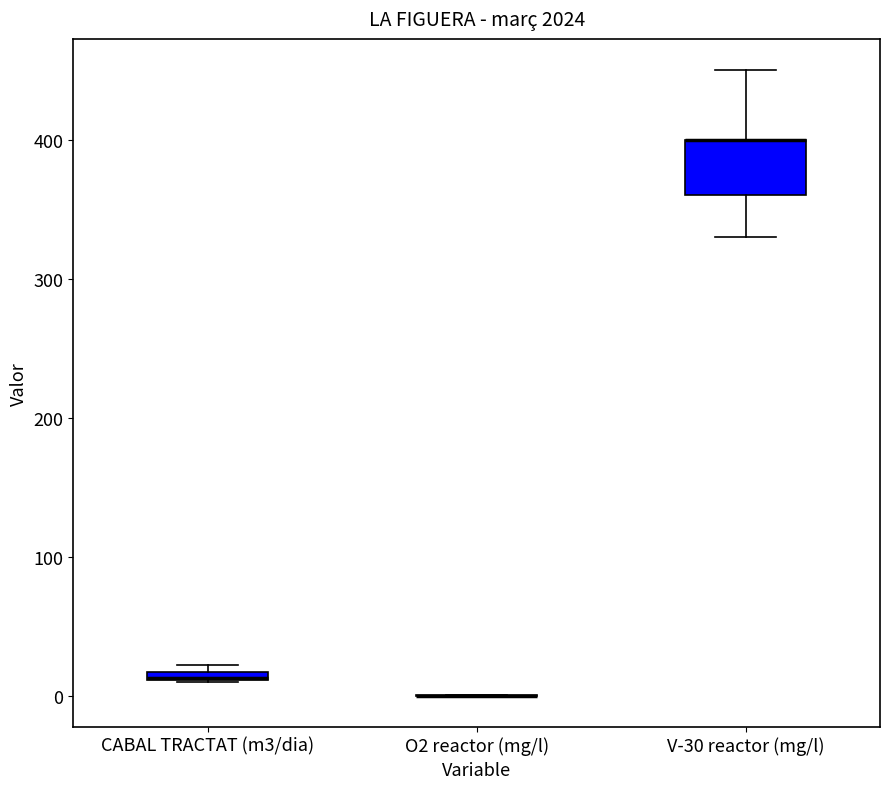

Which box is the tallest, from its lower edge to its upper edge?

V-30 reactor (mg/l)